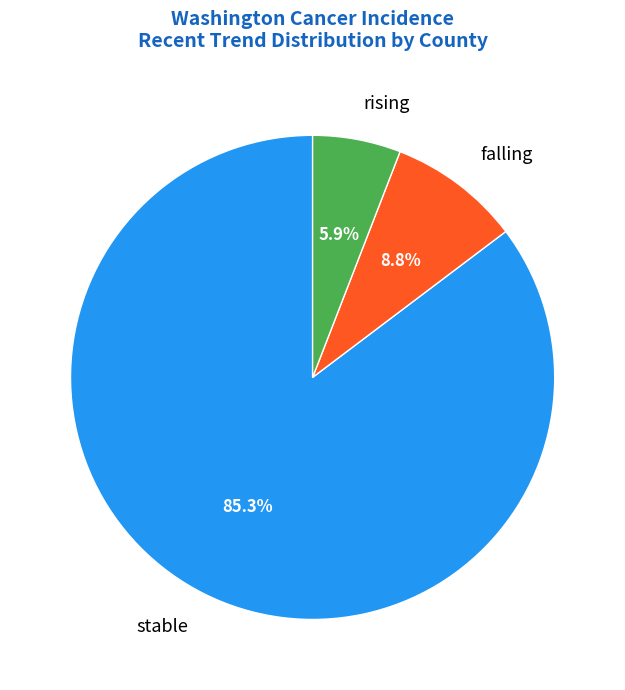

To the nearest percent, what is the difference between the rising and stable slice percentages?

79%